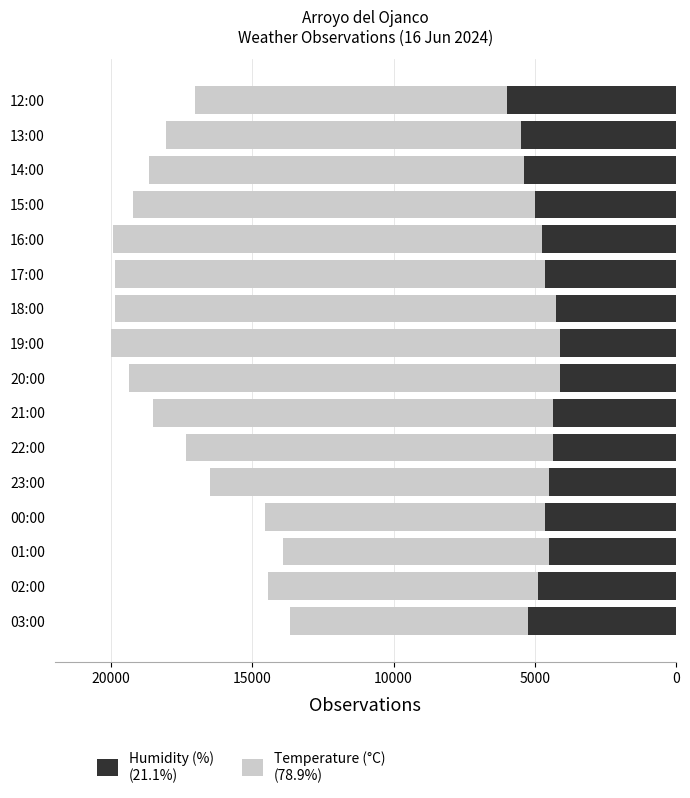

Rank the series by their maximum value, from highest to lowest.

Temperature (°C)
(Present), Humidity (%)
(Missing)